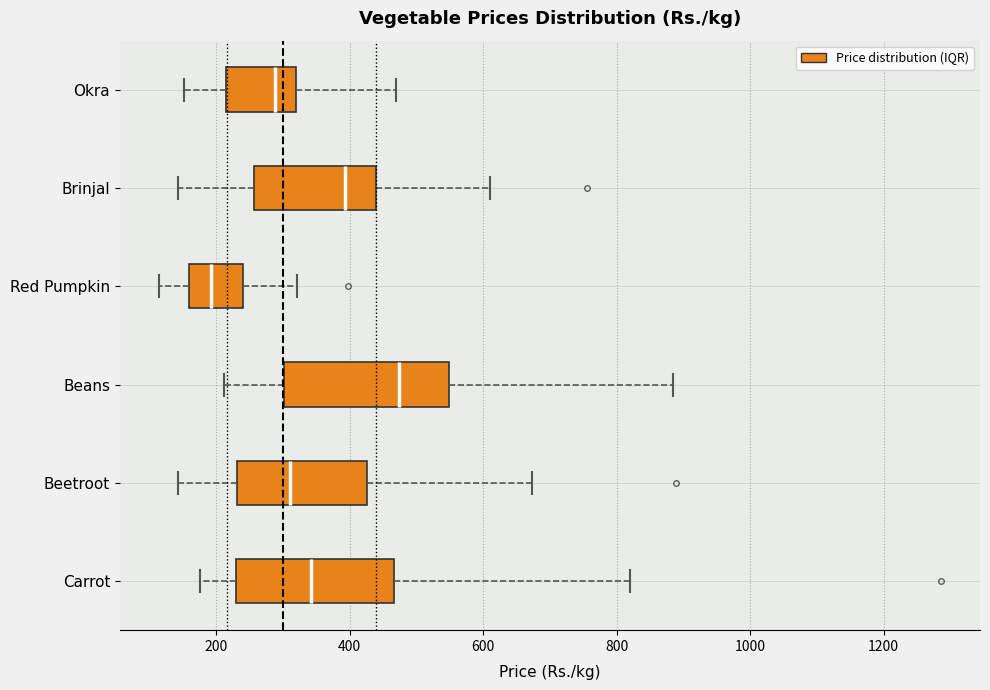

Which box has the furthest to the right median line?

Beans